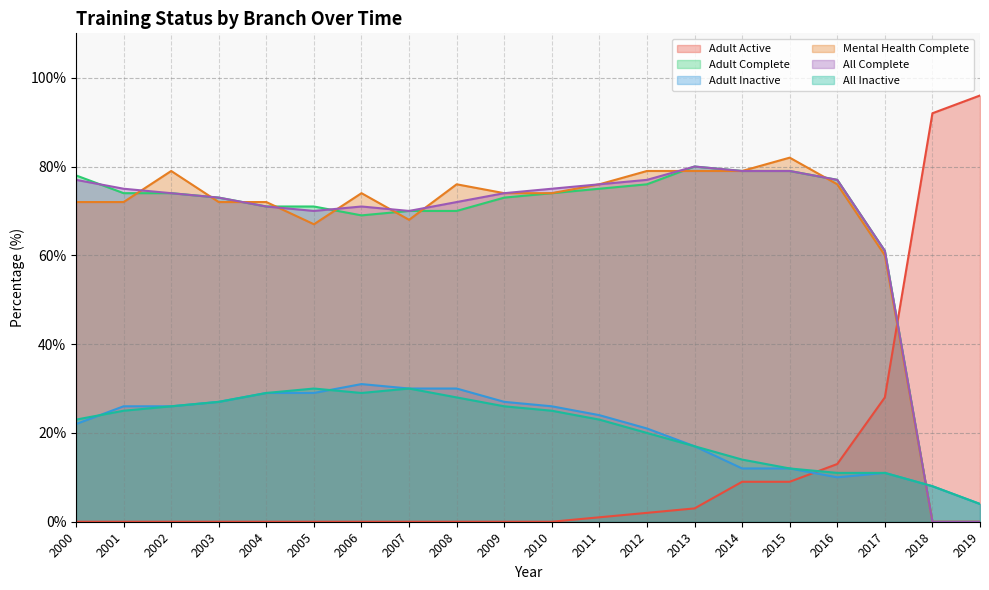

Rank the series by their maximum value, from lowest to highest.

All Inactive, Adult Inactive, Adult Complete, All Complete, Mental Health Complete, Adult Active